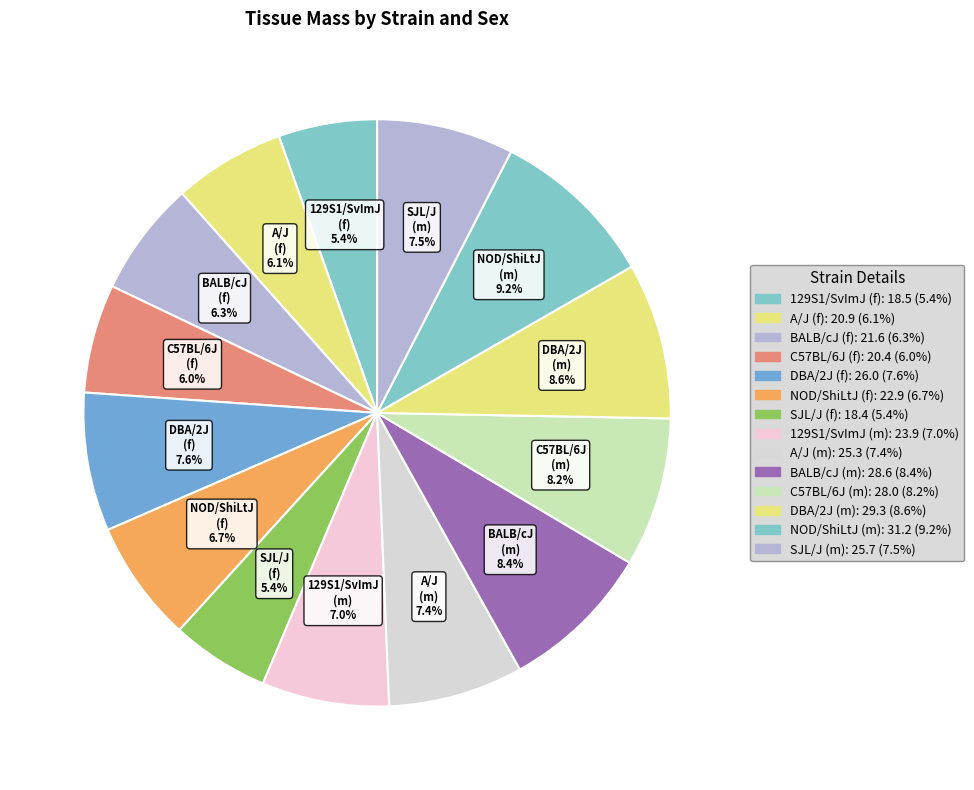

Rank the categories by value from lowest to highest.

SJL/J (f), 129S1/SvImJ (f), C57BL/6J (f), A/J (f), BALB/cJ (f), NOD/ShiLtJ (f), 129S1/SvImJ (m), A/J (m), SJL/J (m), DBA/2J (f), C57BL/6J (m), BALB/cJ (m), DBA/2J (m), NOD/ShiLtJ (m)